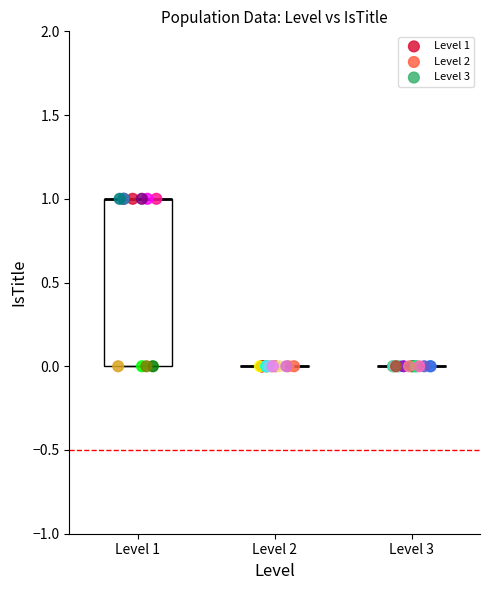

Which series contains the highest Y value?

Level 1